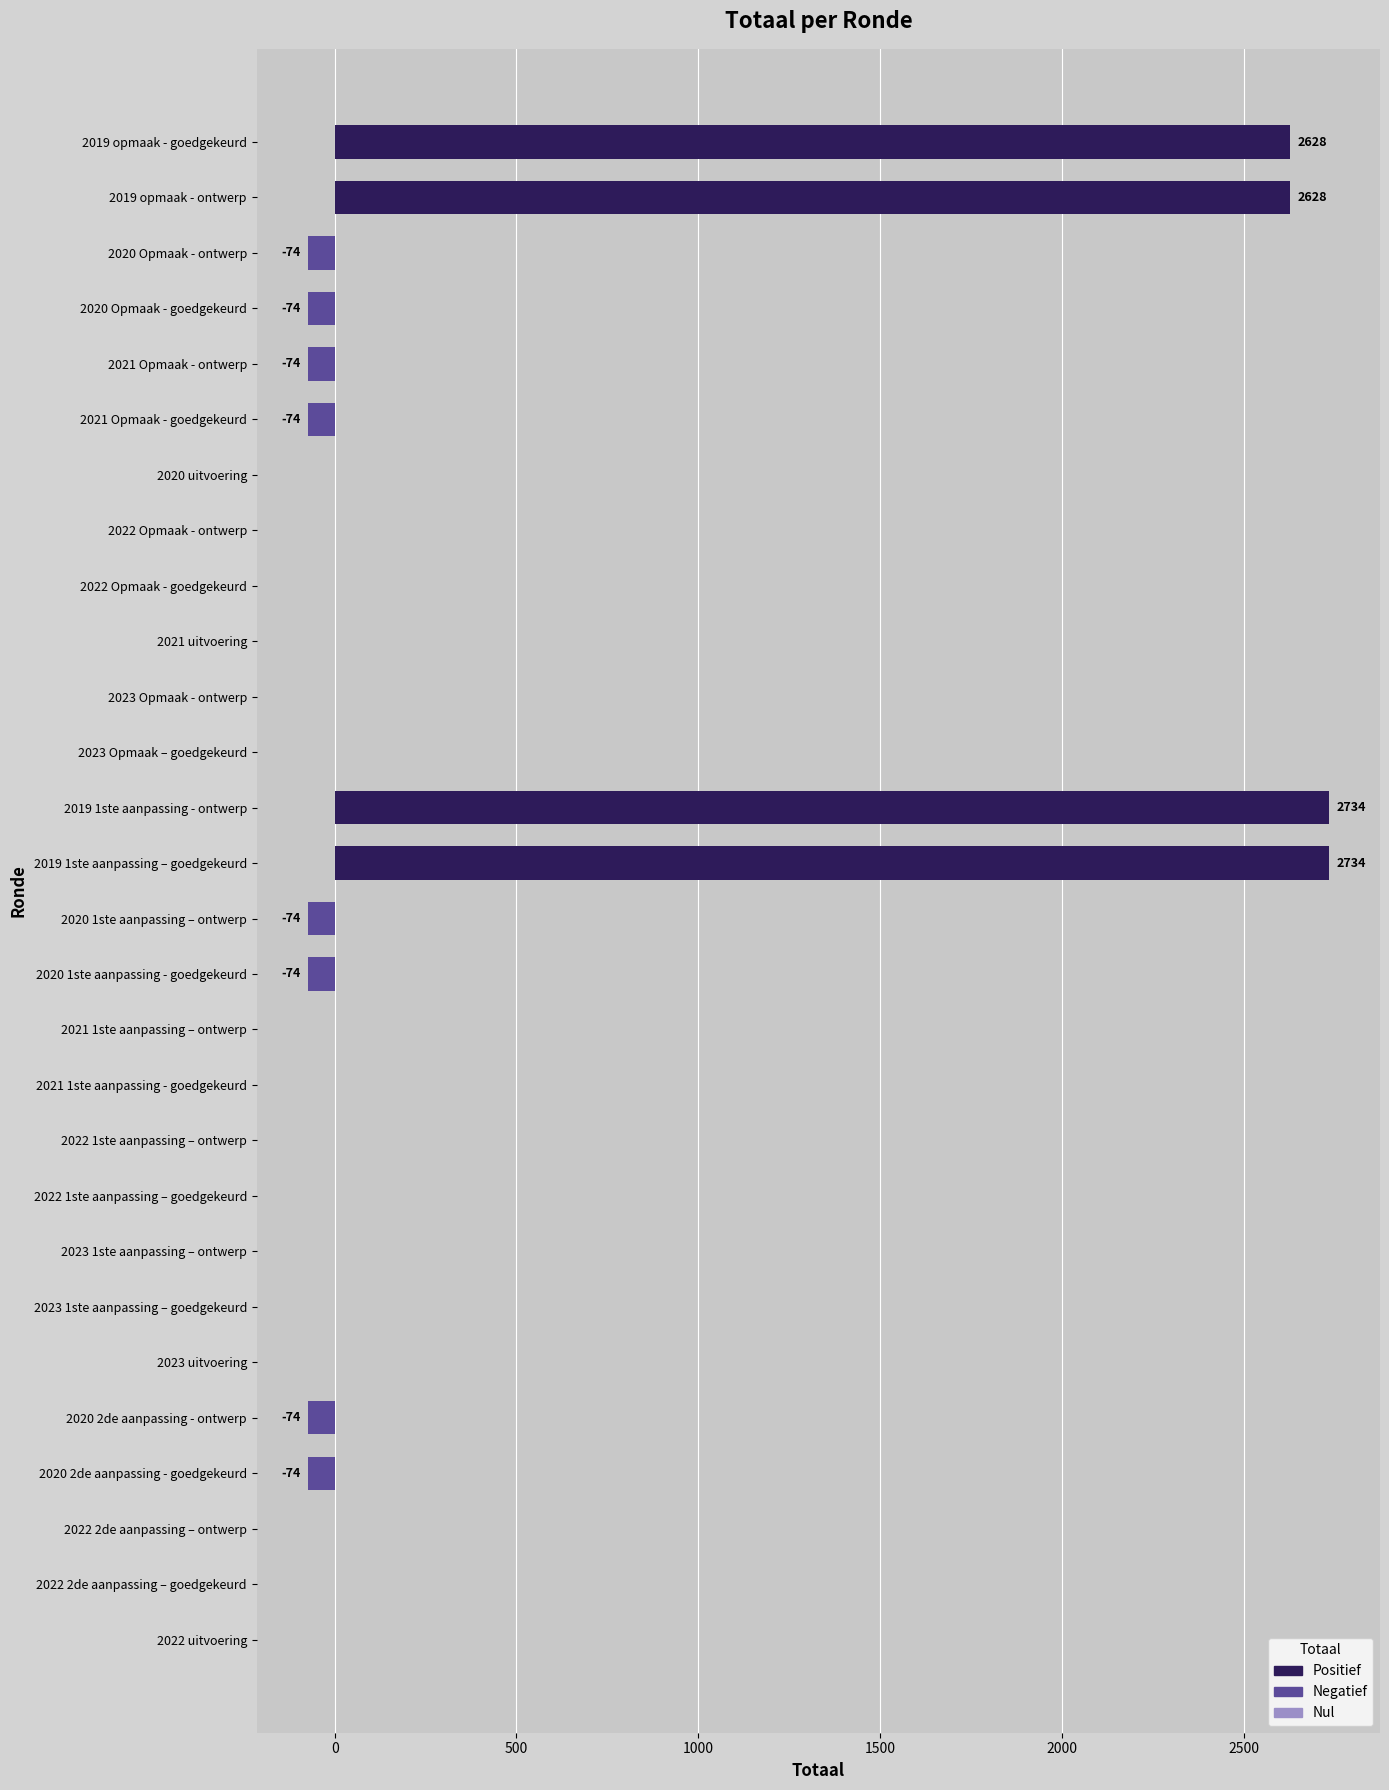

What is the change in value from 2022 1ste aanpassing – goedgekeurd to 2020 Opmaak - ontwerp?

-74